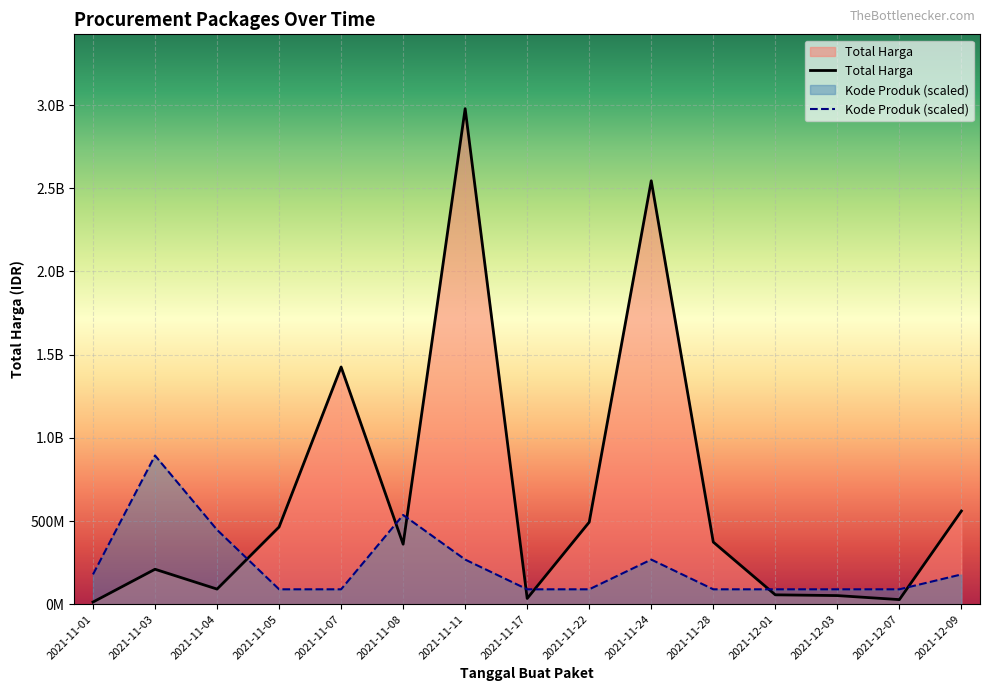

What is the label of the 12th point from the left?

2021-12-01